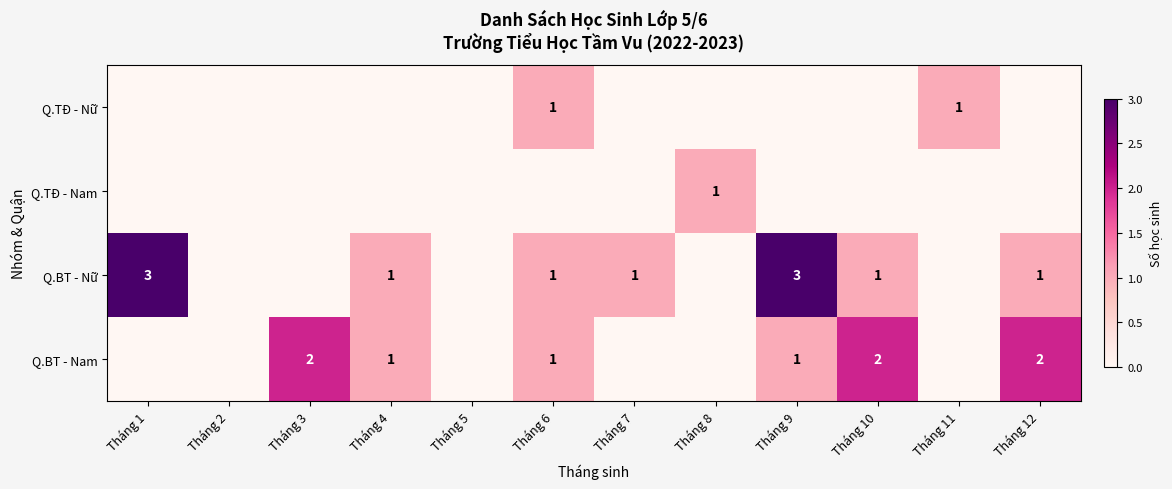

At how many categories does at least one series exceed 2?

2